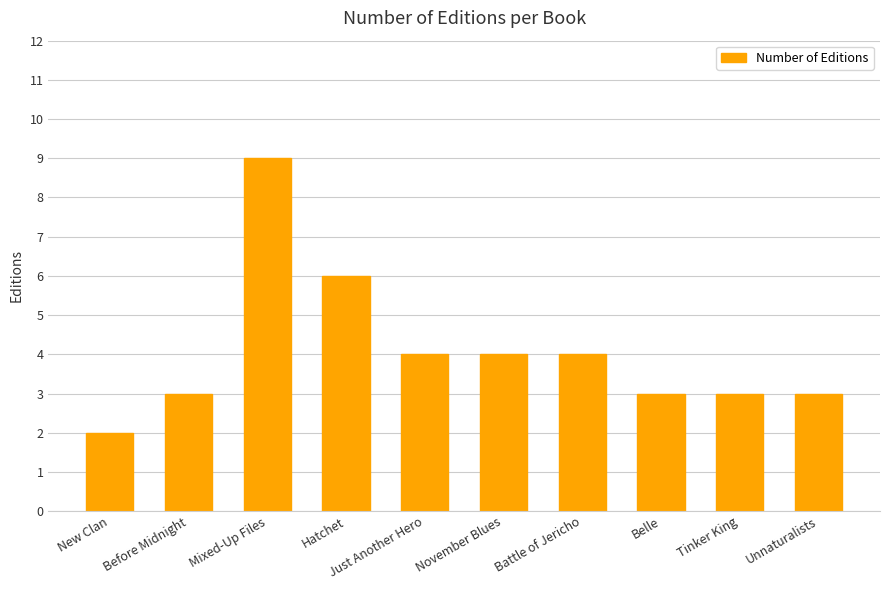

Which label corresponds to the largest value in the chart?

Mixed-Up Files